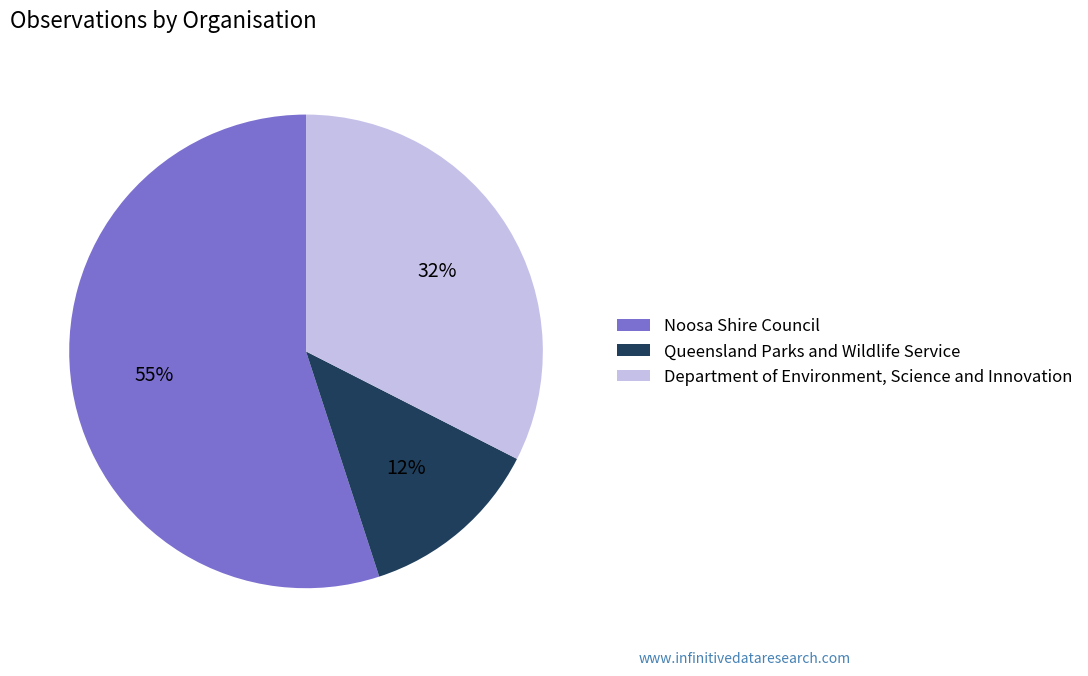

What is the smallest slice in the pie chart?

Queensland Parks and Wildlife Service